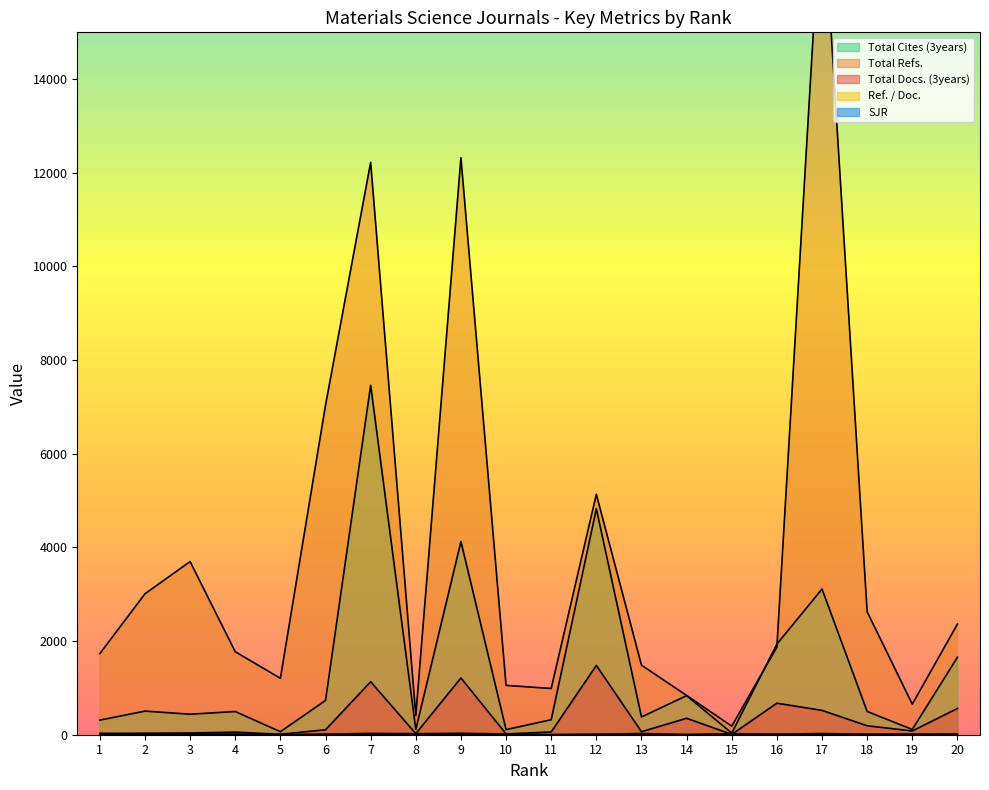

List the labels in order of SJR value, smallest first.

20, 19, 18, 17, 16, 15, 14, 13, 12, 11, 10, 9, 8, 7, 6, 5, 4, 3, 2, 1